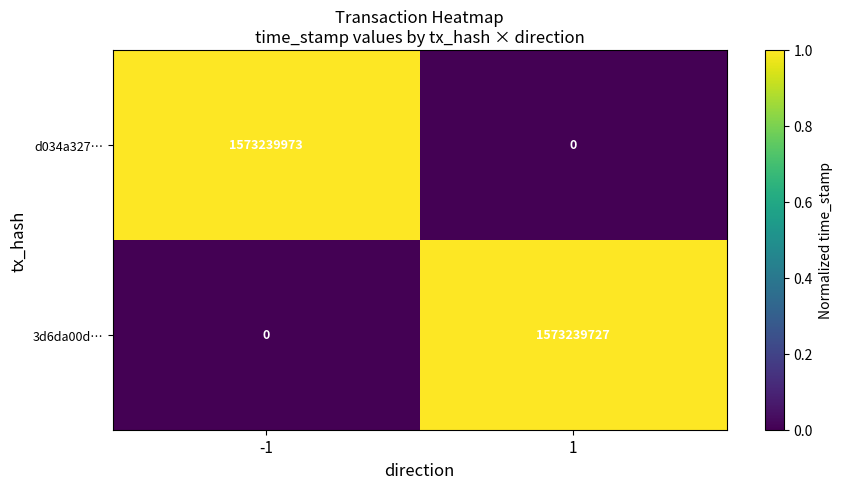

What is the maximum value for 3d6da00d…?

1573239727